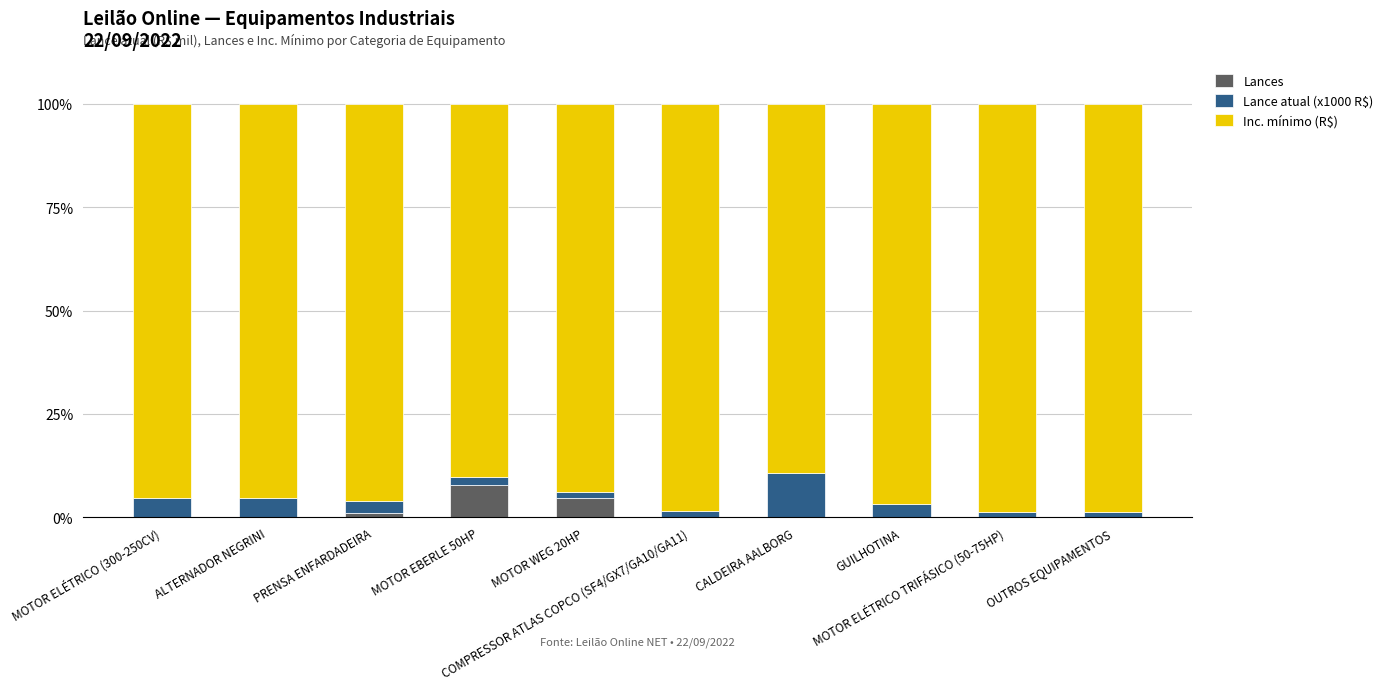

What is the highest value of the Lances series?

7.8